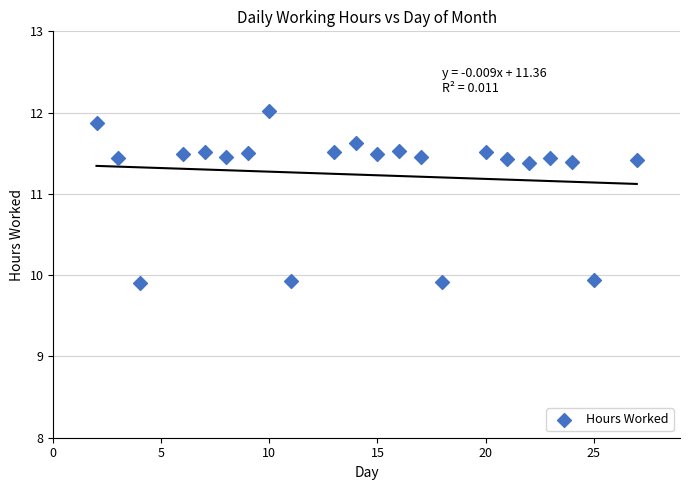

What is the range of X values (max minus min)?

25.0